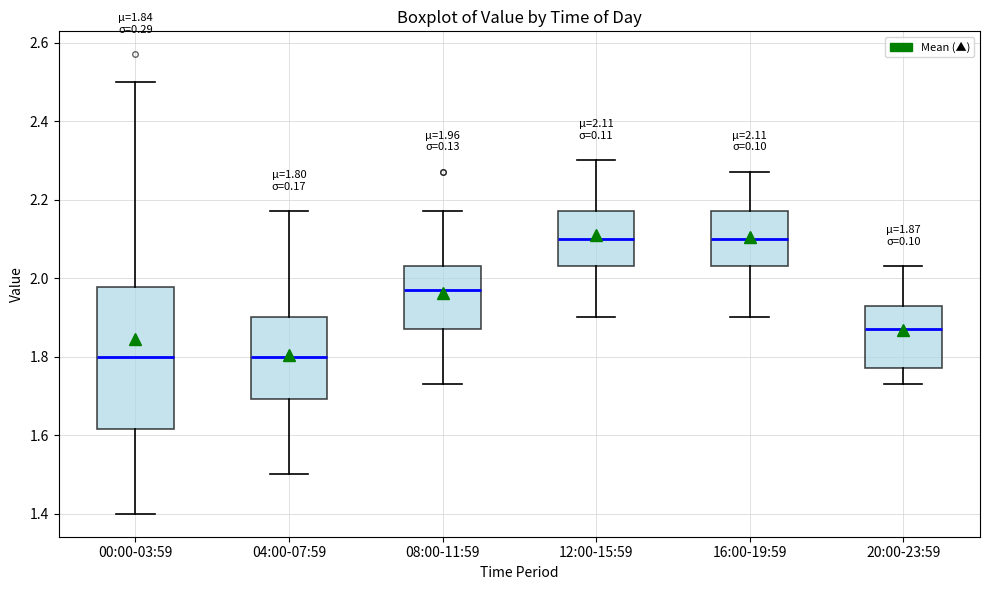

Which box is the tallest, from its lower edge to its upper edge?

00:00-03:59